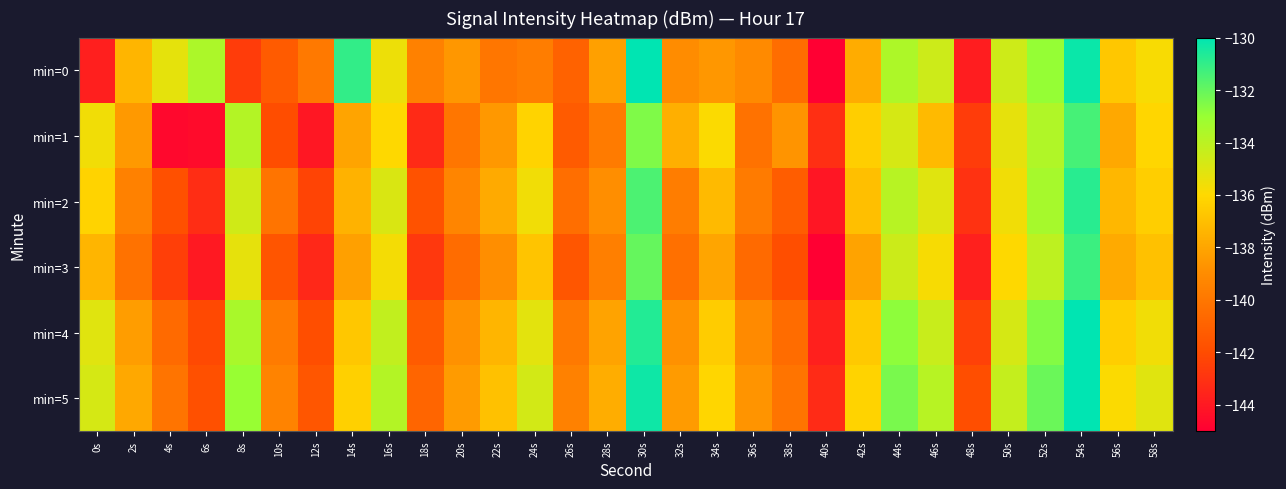

Rank the series at 22s from highest to lowest value.

min=5, min=4, min=2, min=1, min=3, min=0